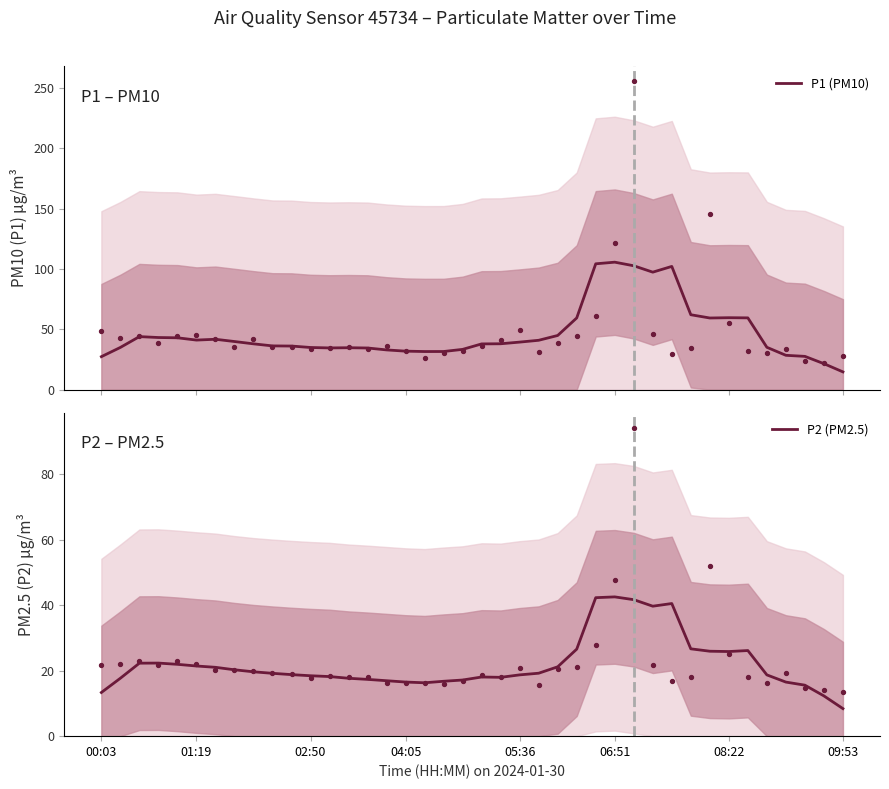

At which category is the sum across all series the highest?

06:51